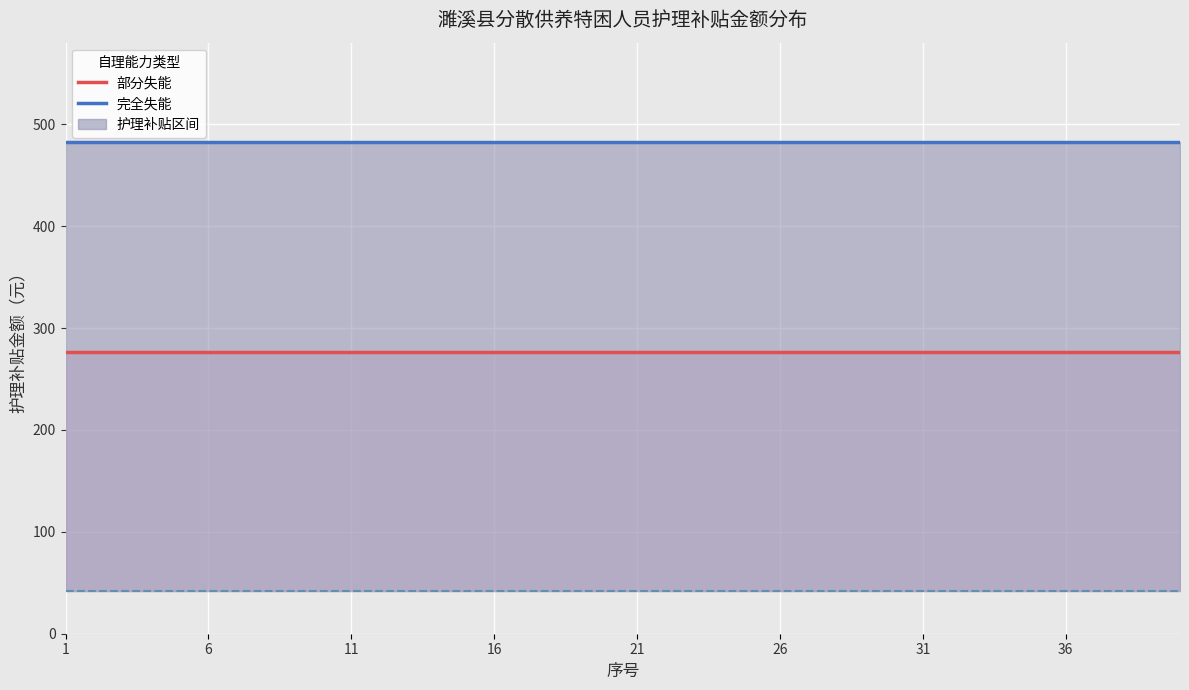

Which series has the largest total across all categories?

完全失能